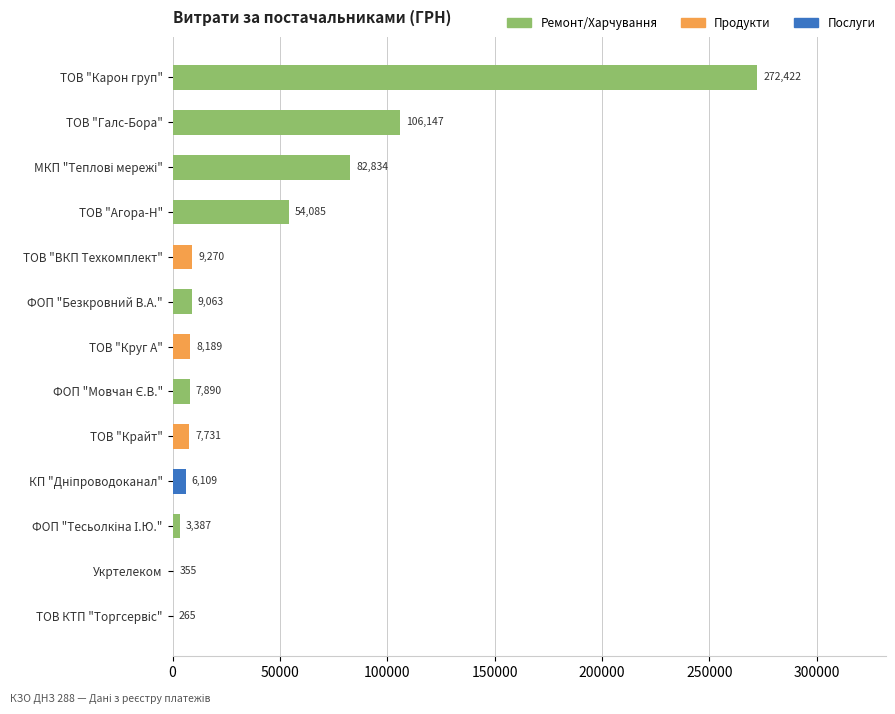

At which label is the value closest to 136343?

ТОВ "Галс-Бора"